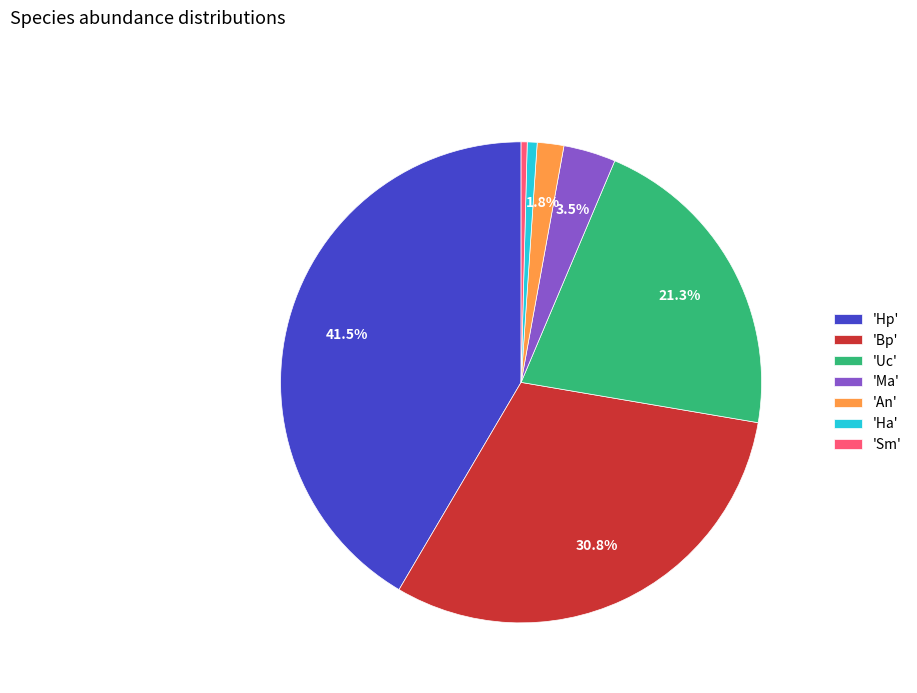

What is the largest slice in the pie chart?

'Hp'